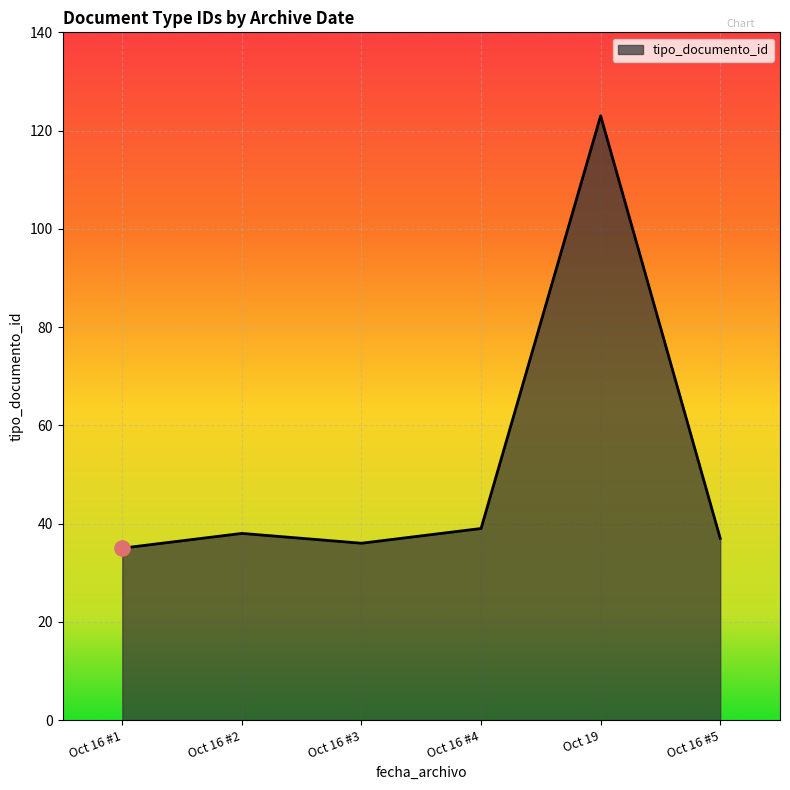

Between Oct 16 #4 and Oct 19, which is larger?

Oct 19